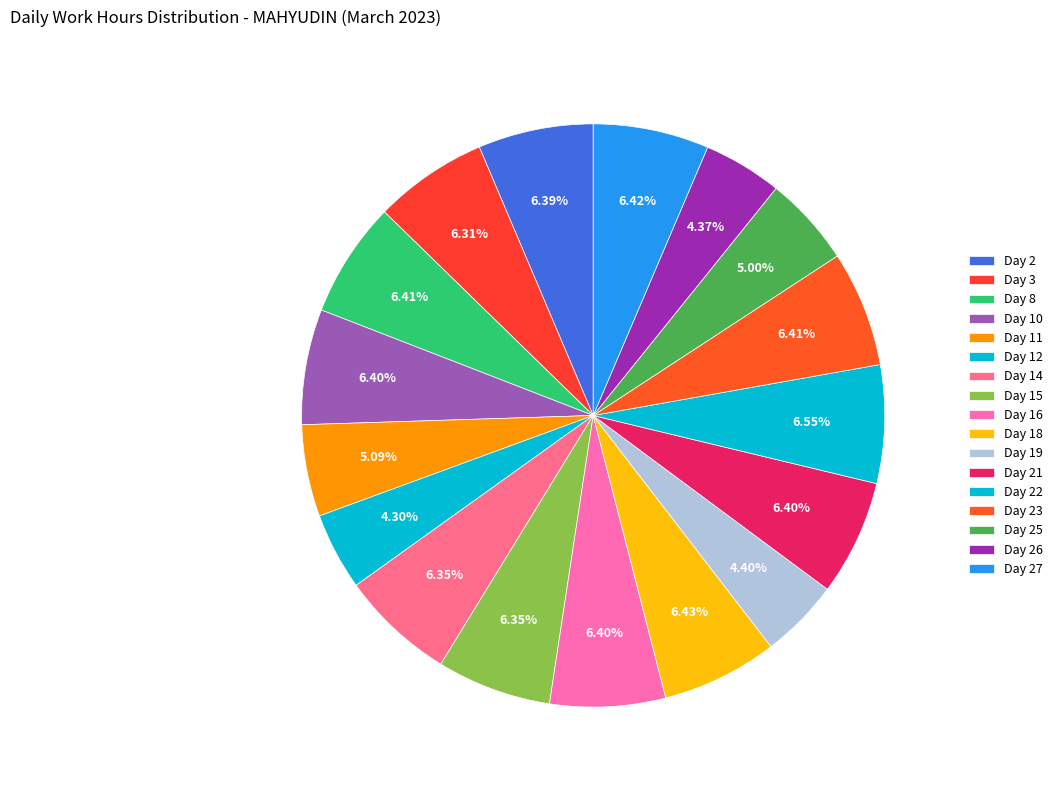

How many slices are in this pie chart?

17